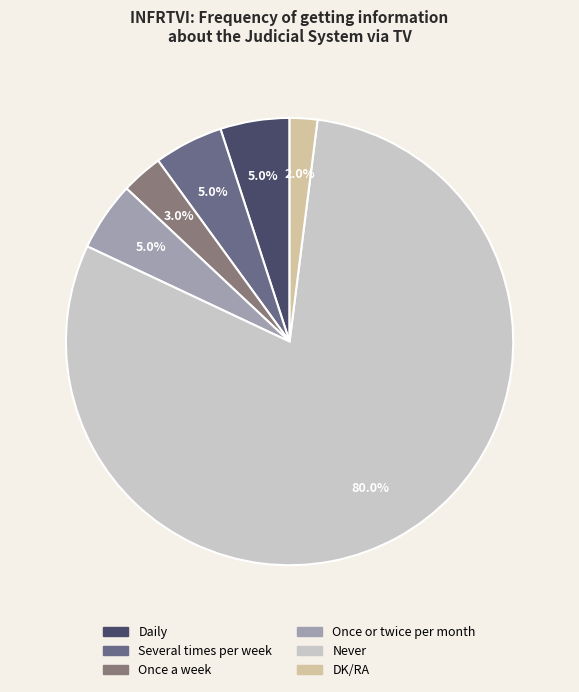

Count the number of slices in the pie.

6